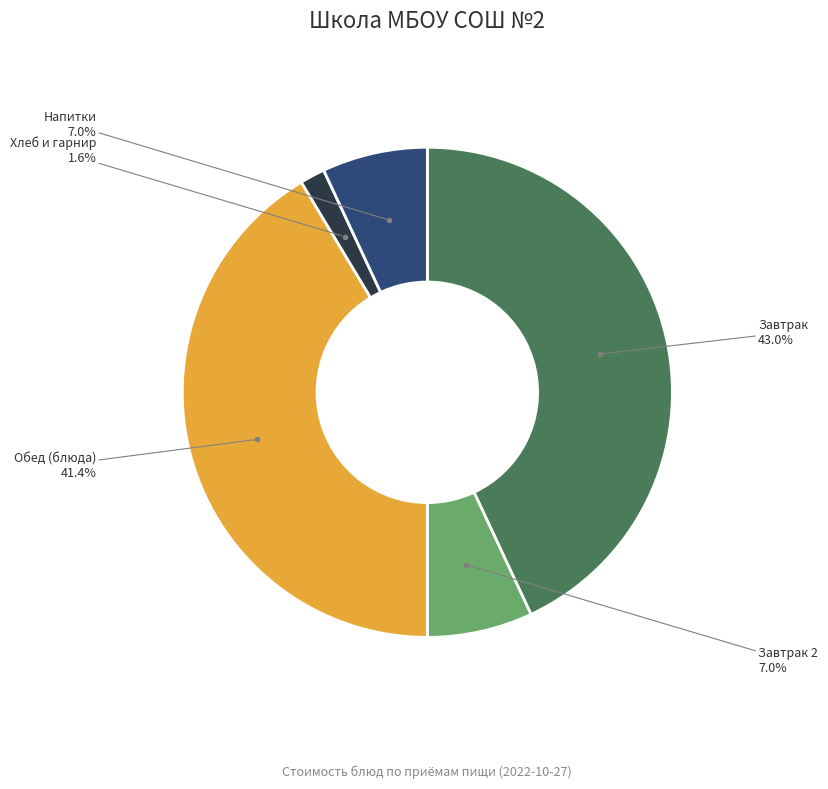

How many segments does this pie chart have?

5